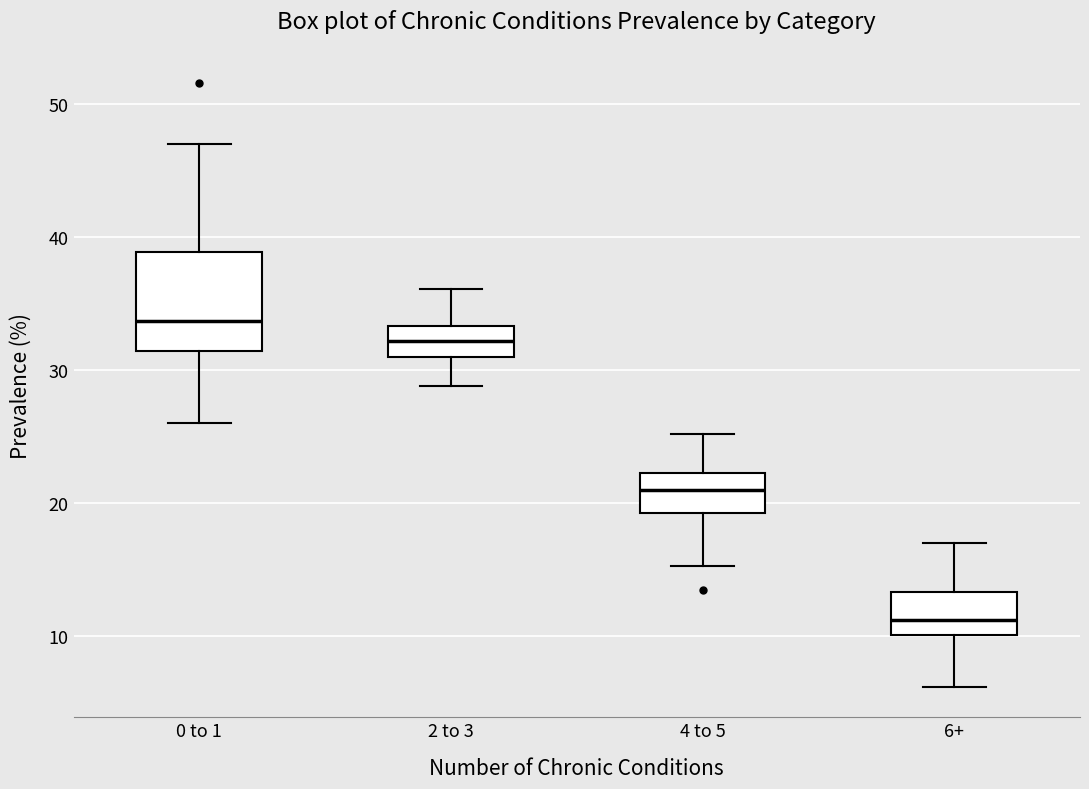

Which box's median line is the lowest?

6+